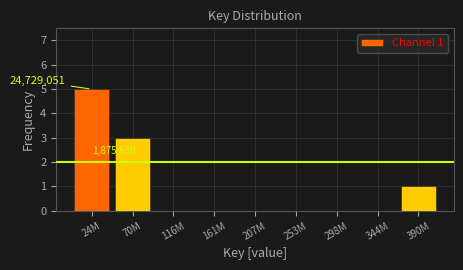

Reading right to left, transcribe all the data shown in this chart.

390M=1	344M=0	298M=0	253M=0	207M=0	161M=0	116M=0	70M=3	24M=5